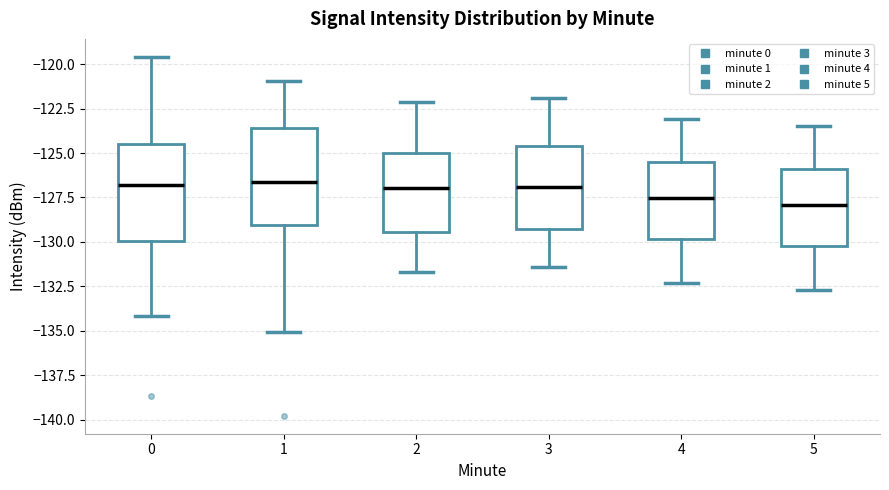

Where does the lower whisker of the box at x = 1 end on the y-axis? The values are not printed on the chart, so give them approximately, as read against the axis.

-135.0